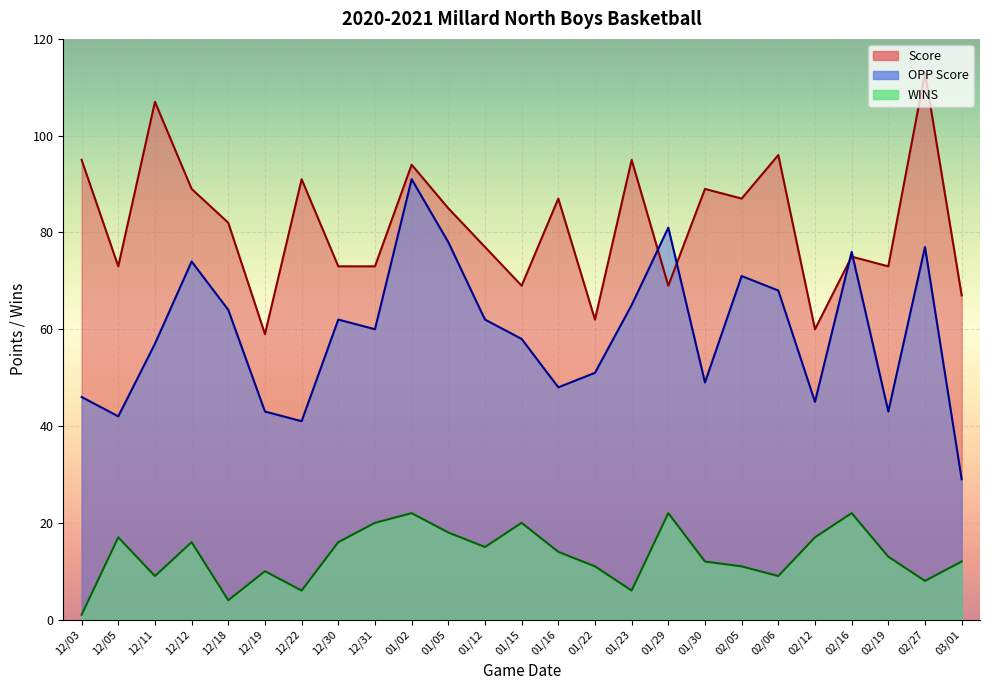

True or false: WINS and OPP Score intersect in this chart.

False